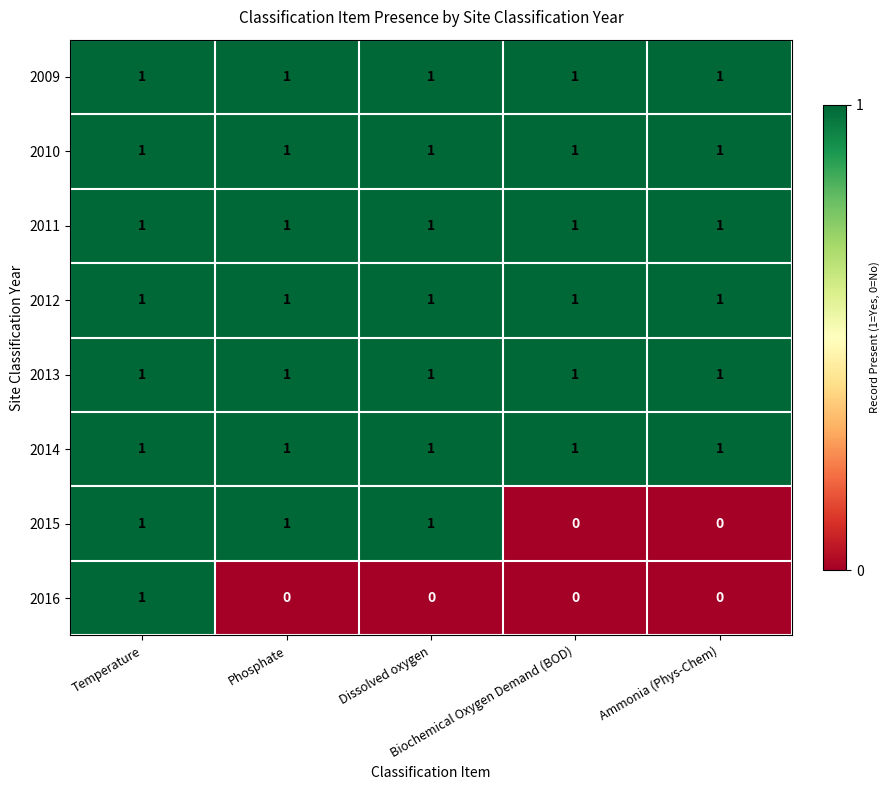

What is the spread (max minus min) of values at Biochemical Oxygen Demand (BOD)?

1